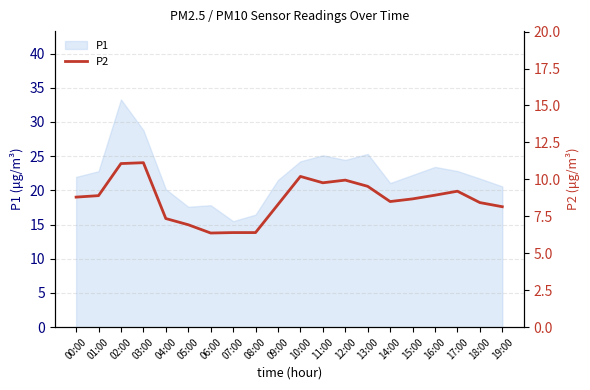

Is it true that P1 equals 30.4 at 09:00?

False